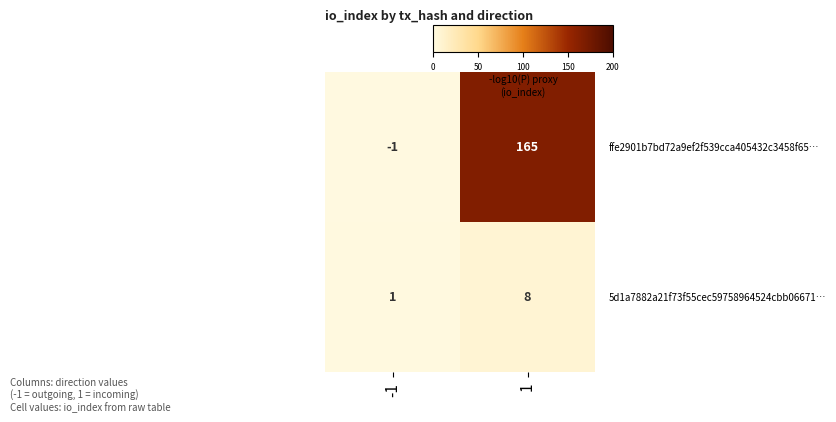

What is the difference between the highest and lowest values at 1?

157